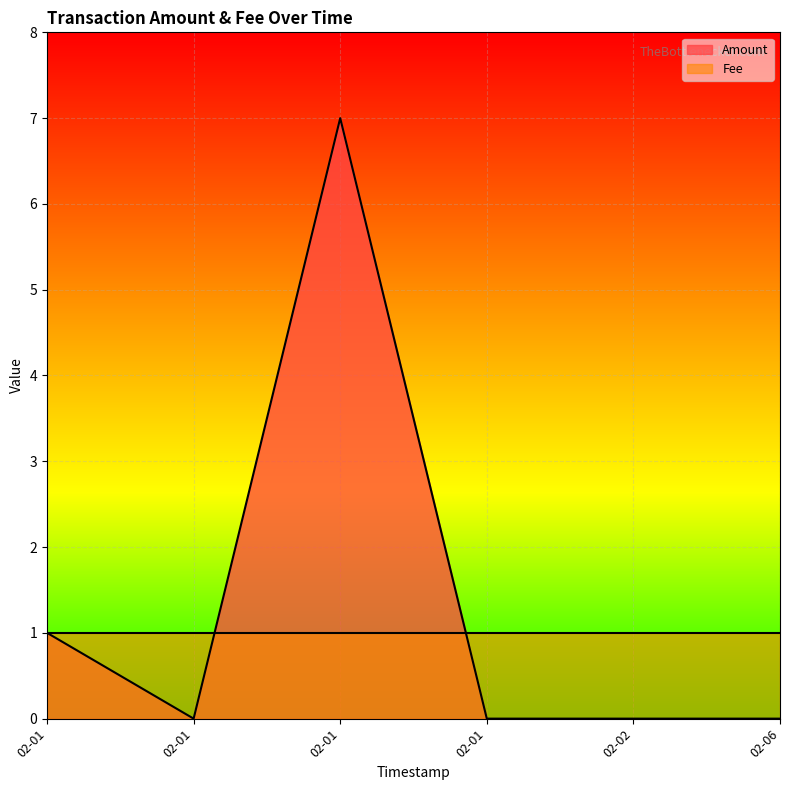

Rank the series at 2018-02-06 10:42:45 from highest to lowest value.

Fee, Amount